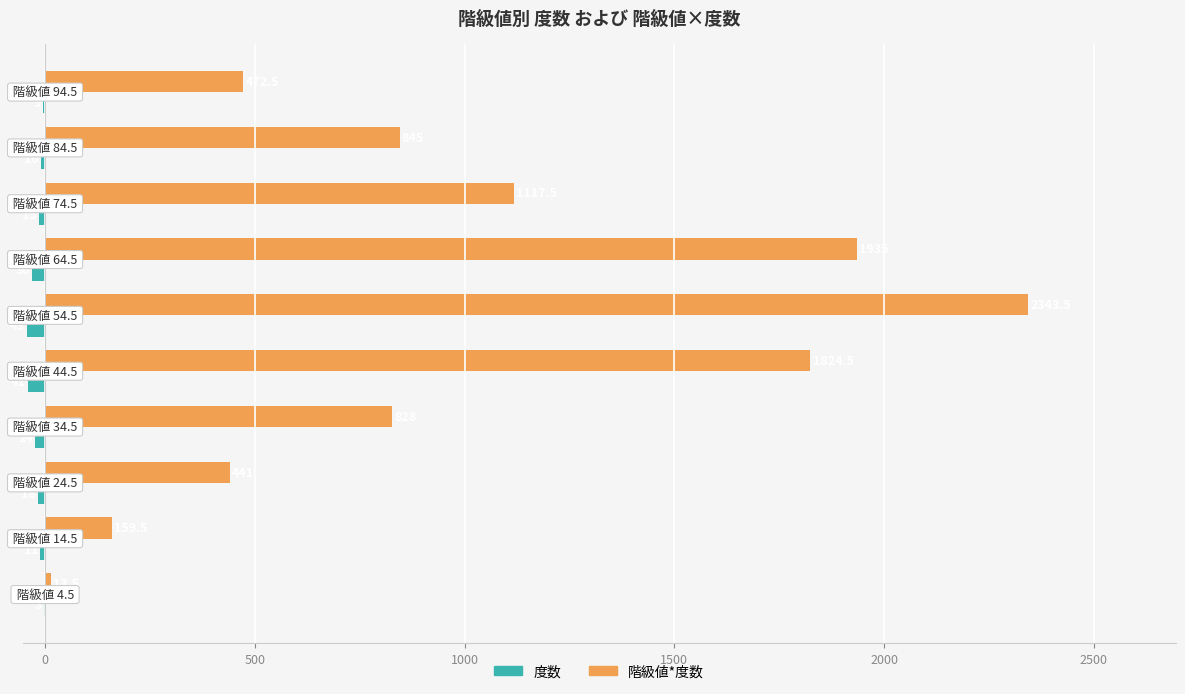

What is the maximum value for 階級値*度数?

2343.5